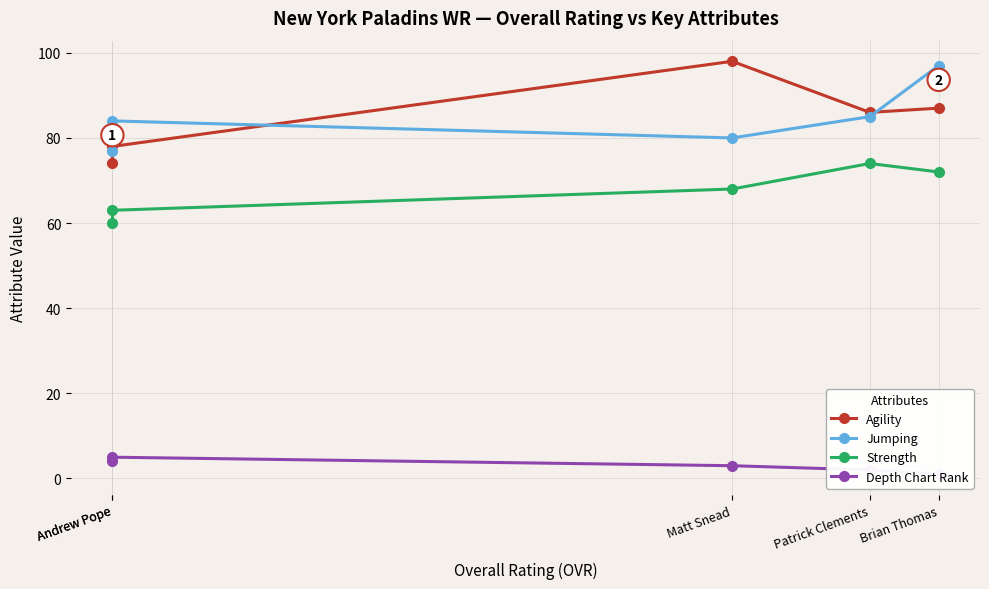

In Jumping, how many points are higher than both neighbors (excluding endpoints)?

1